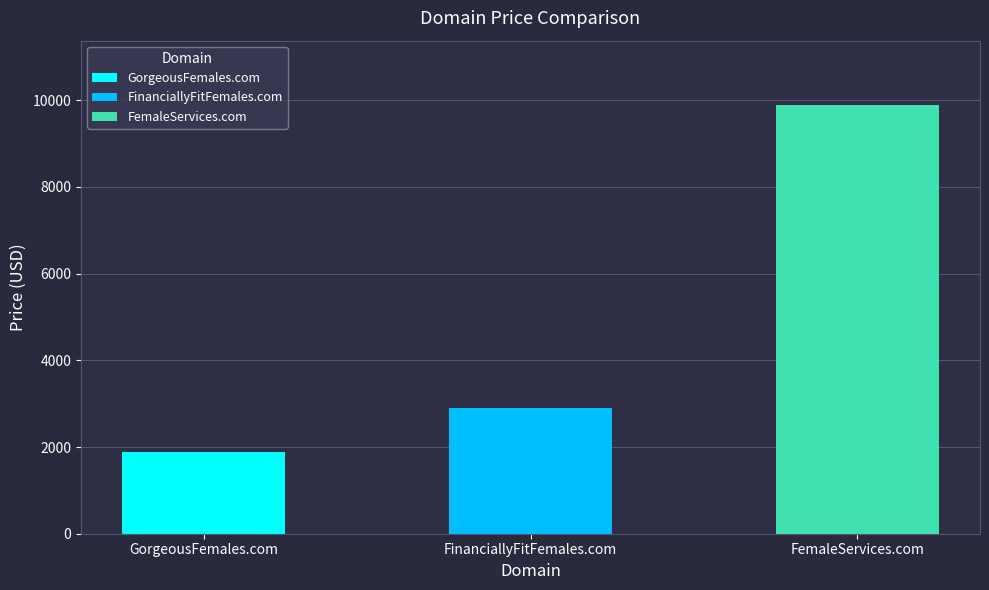

What is the label of the 2nd bar from the left?

FinanciallyFitFemales.com